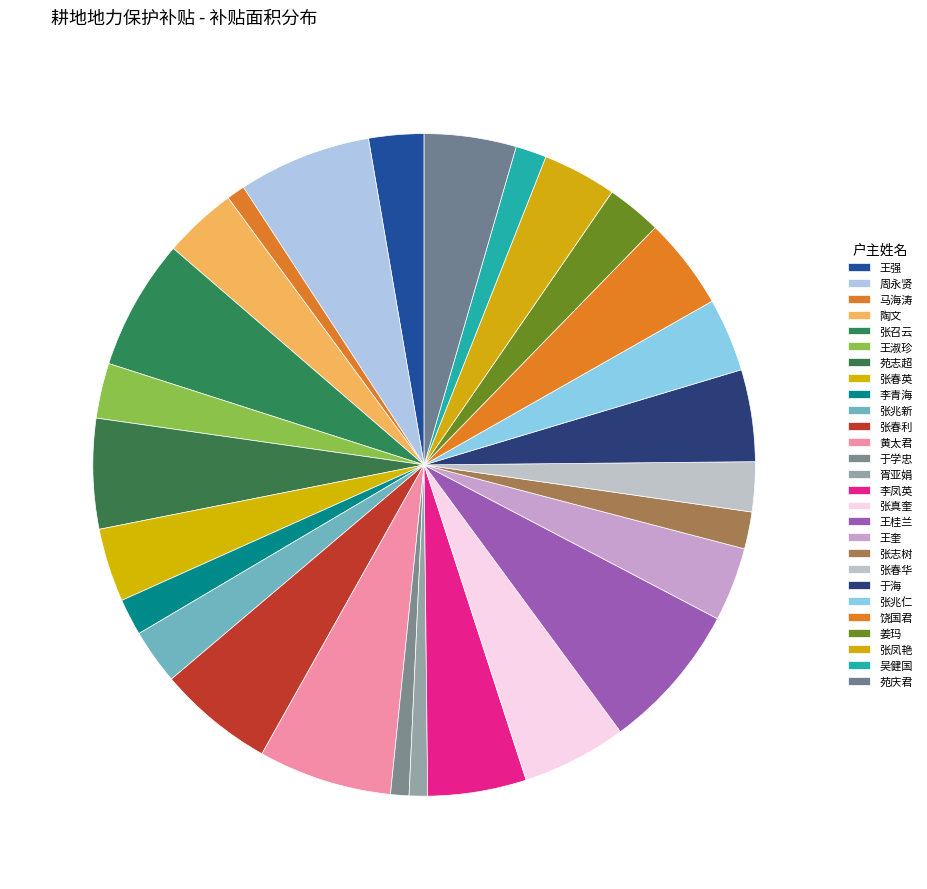

True or false: 王奎 accounts for 4% of the total.

True